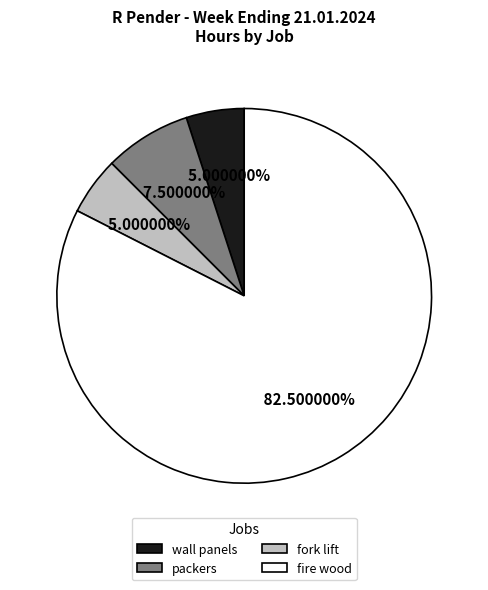

Do fork lift and wall panels together represent more than half of the pie?

No